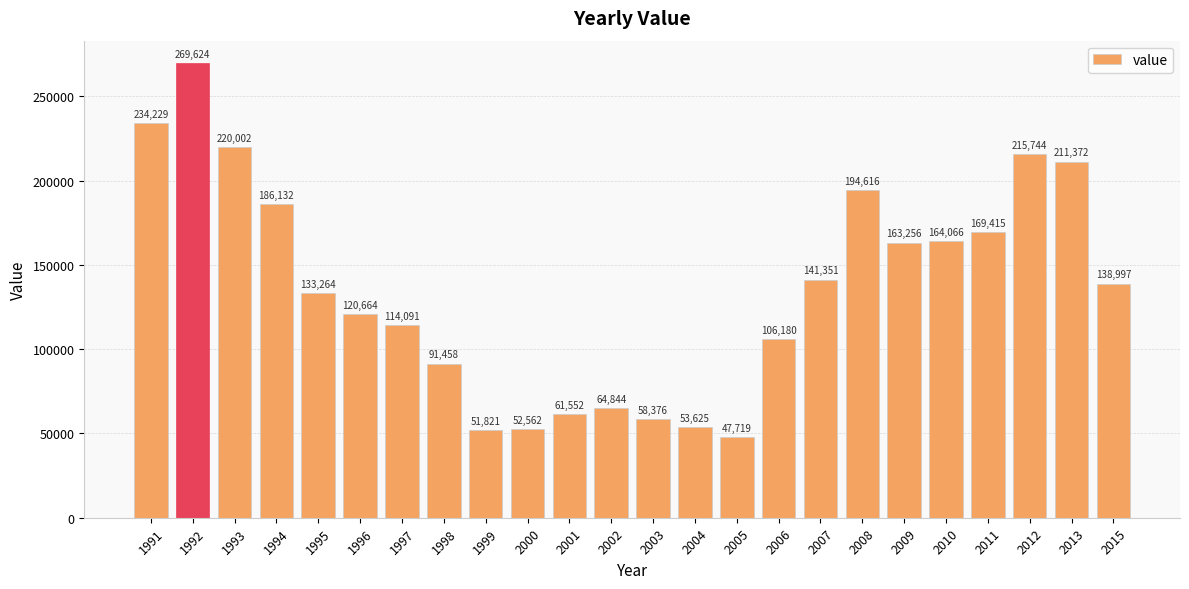

What is the value of the 23rd bar from the left?

211372